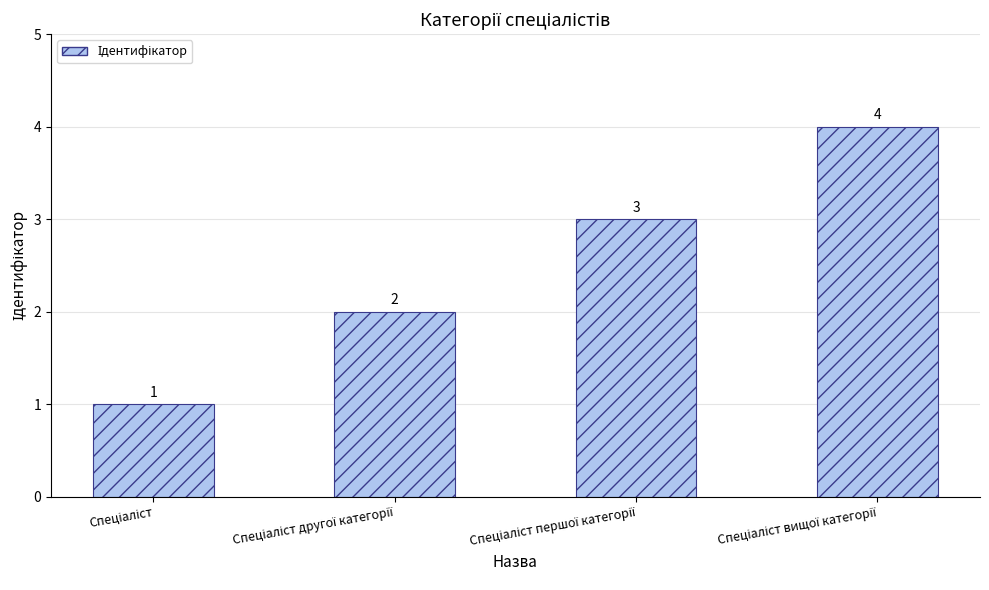

How many values are between 2 and 4?

3